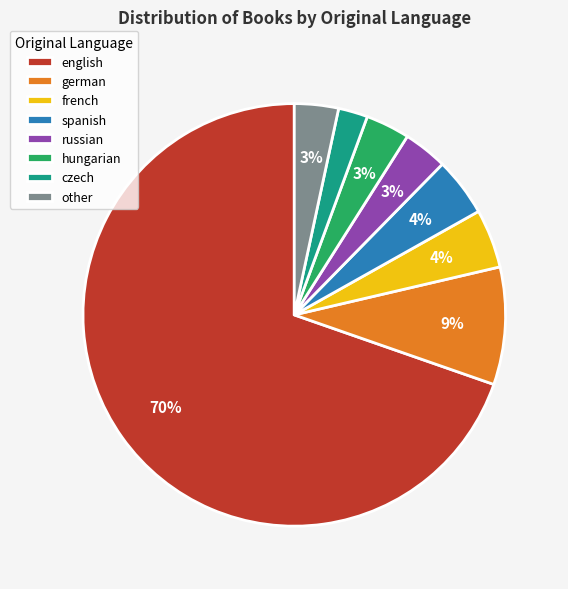

Is the sum of hungarian and german greater than half?

No